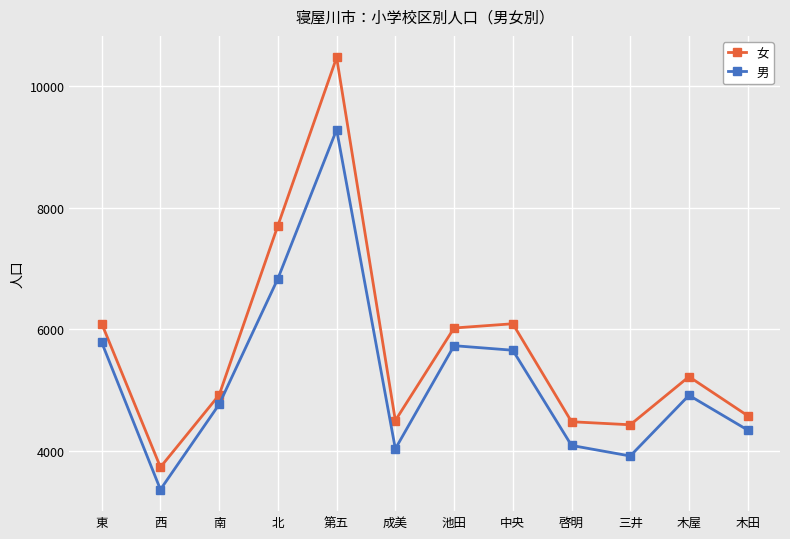

What is the difference between the second highest and second lowest values in the 男 series?

2920